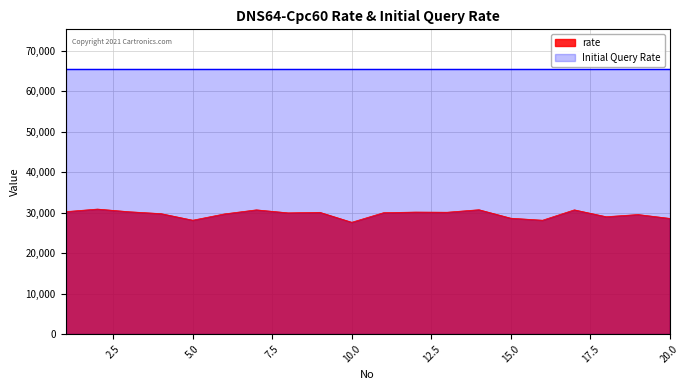

True or false: the data has more than 1 interior local peaks.

True